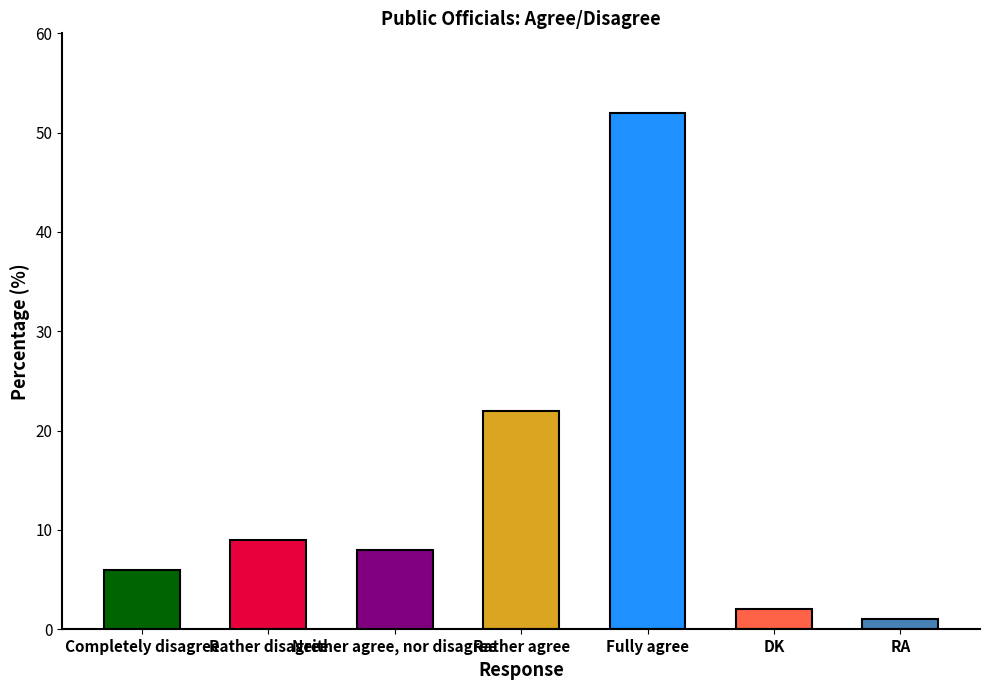

The chart shows a value of 2 at DK. True or false?

True